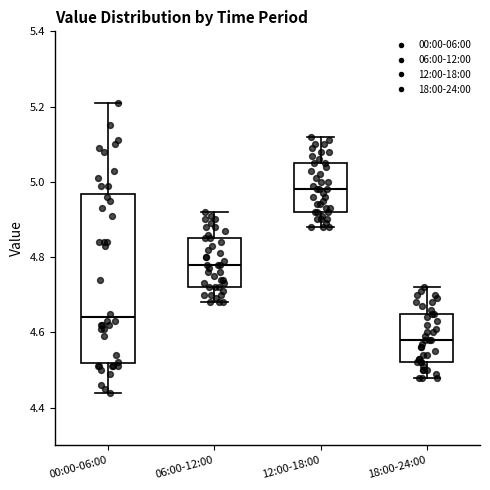

Reading left to right, read every box against the y-axis: the position of its median line, the range the box covers, and the ends of its whiskers. The values are not printed on the chart, so give them approximately, as read against the axis.

00:00-06:00: median 4.64, box 4.52 to 4.96, whiskers 4.44 to 5.22
06:00-12:00: median 4.78, box 4.72 to 4.86, whiskers 4.68 to 4.92
12:00-18:00: median 4.98, box 4.92 to 5.06, whiskers 4.88 to 5.12
18:00-24:00: median 4.58, box 4.52 to 4.66, whiskers 4.48 to 4.72